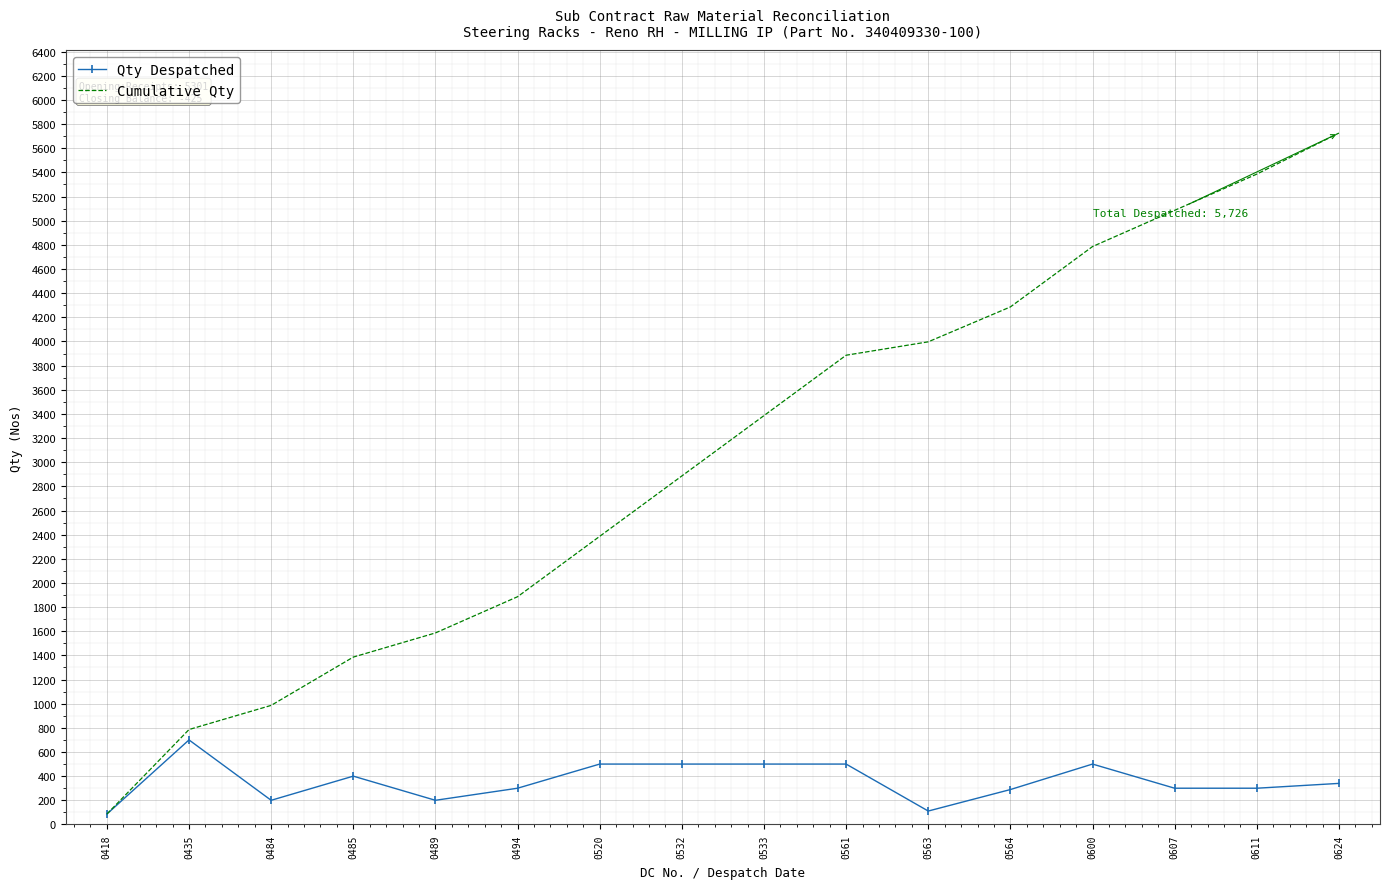

Which series changed the most between 0533 and 0600?

Cumulative Qty